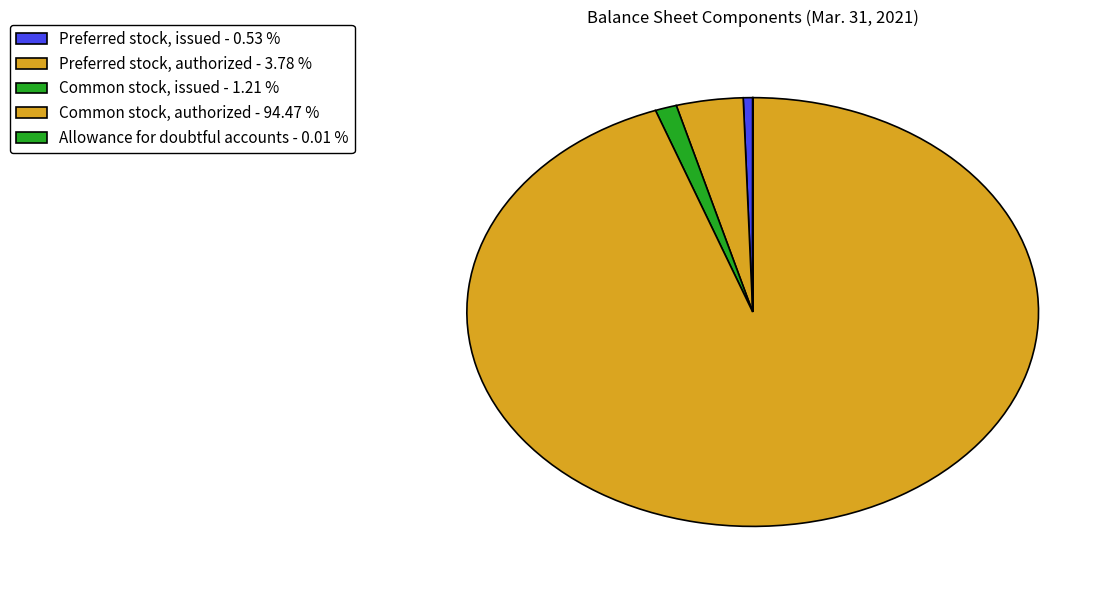

What percentage is the Preferred stock, authorized slice, to the nearest percent?

4%